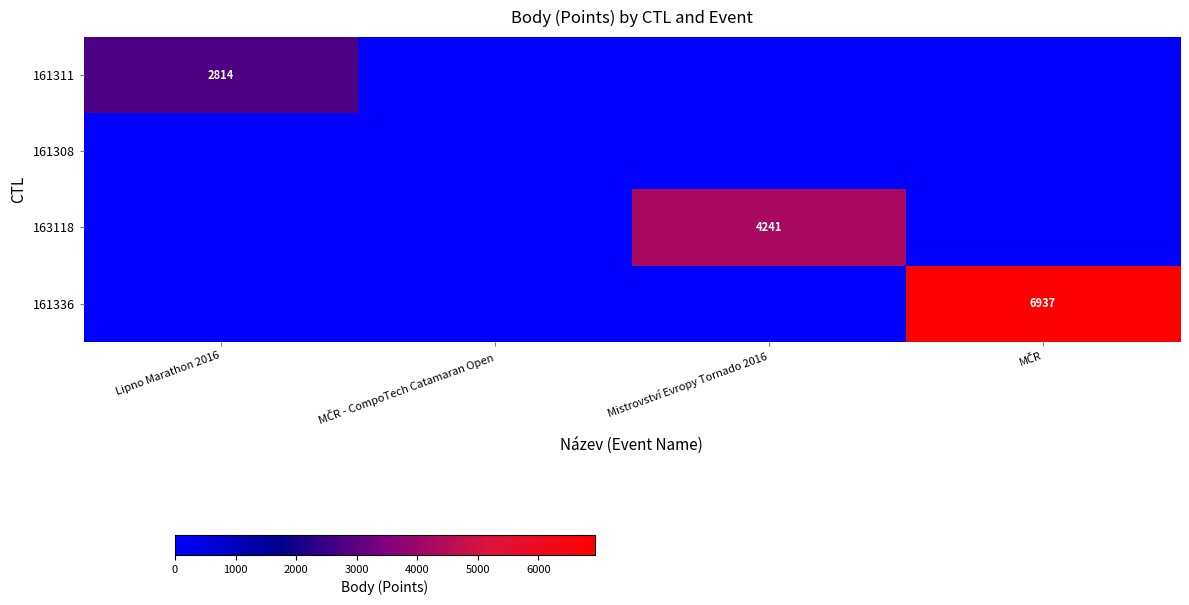

The 161311 series shows 798 at Lipno Marathon 2016. True or false?

False